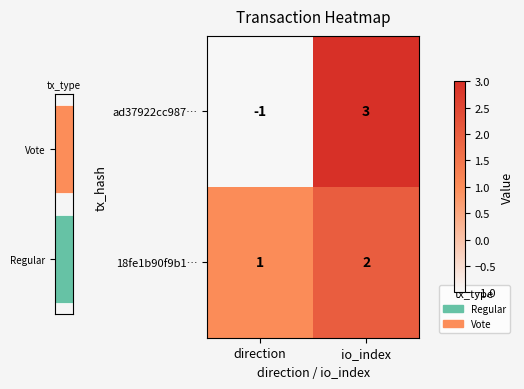

The value of ad37922cc987… at io_index is 1. True or false?

False